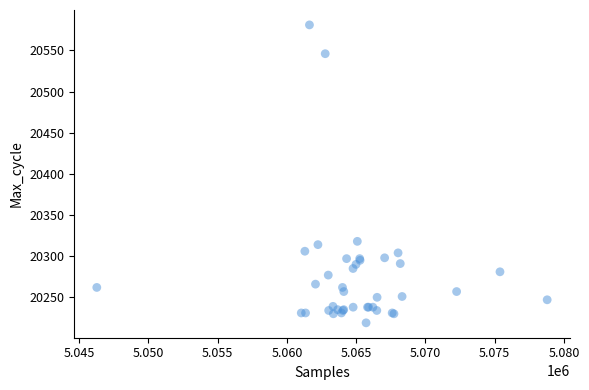

What Y value in the scatter plot is closest to 20400?

20318